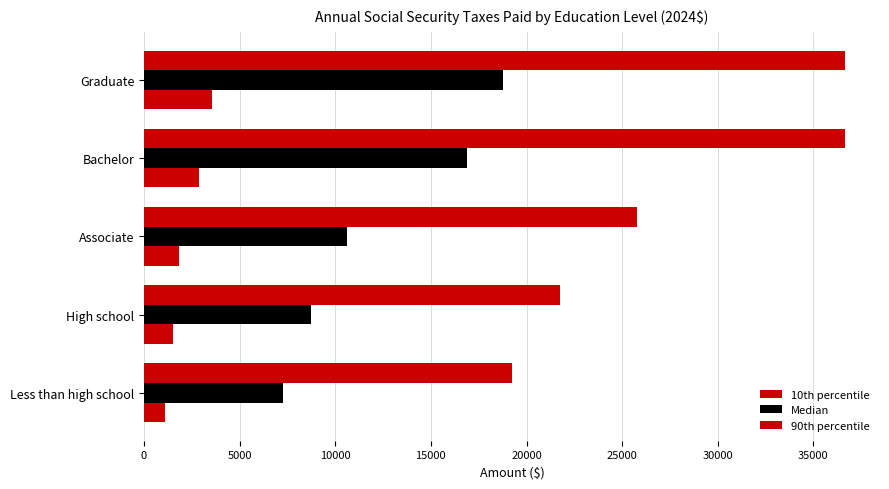

Count the number of categories in the chart.

5